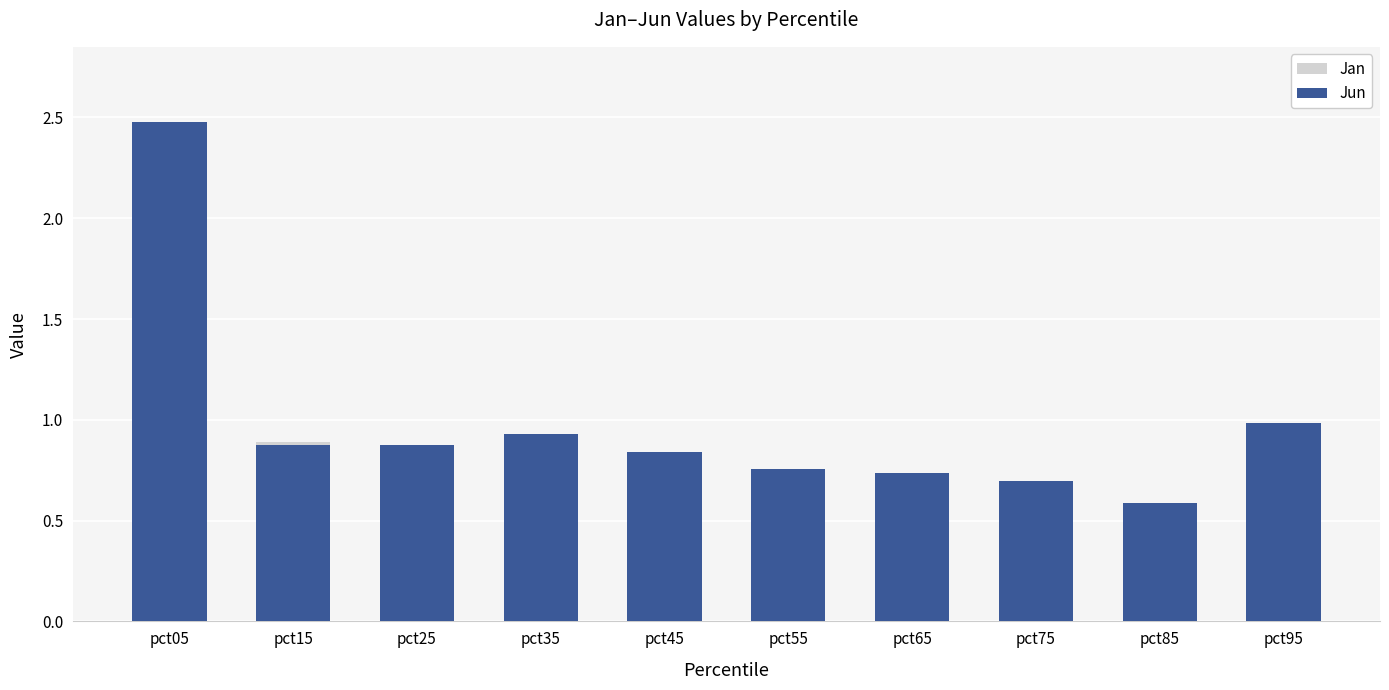

Count the number of data series in this chart.

2